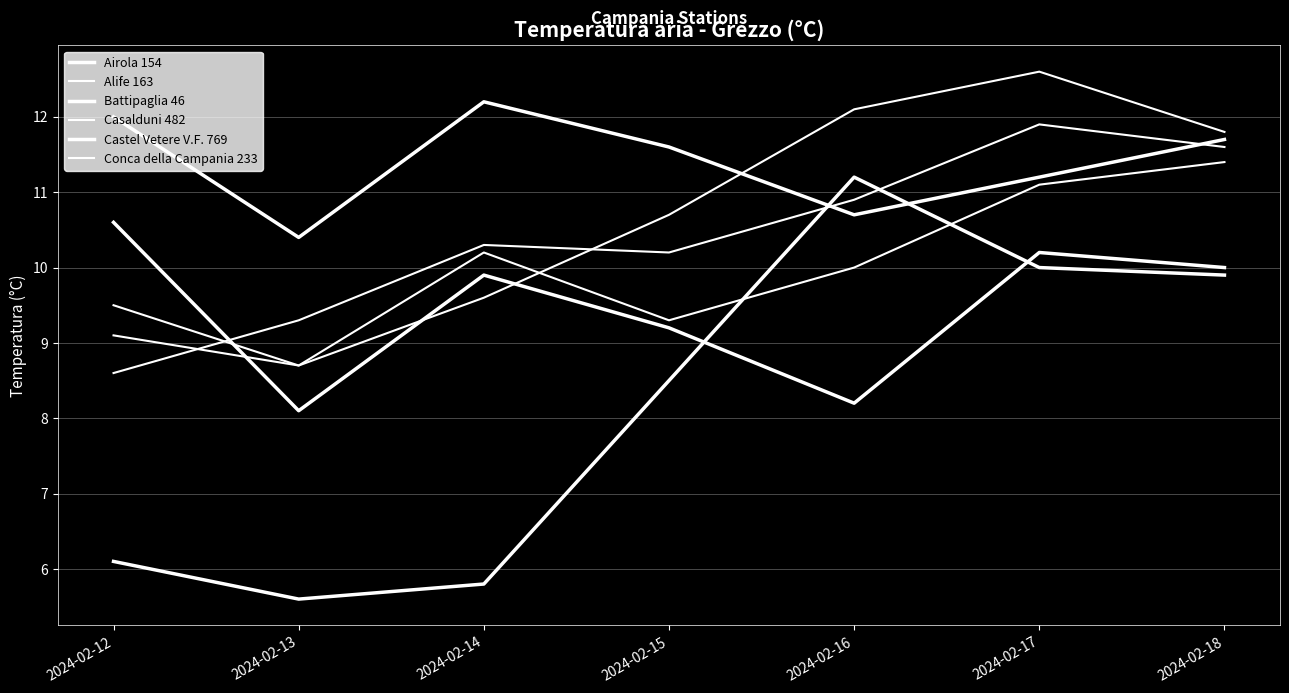

What is the difference between the second highest and second lowest values in the Alife 163 series?

1.8